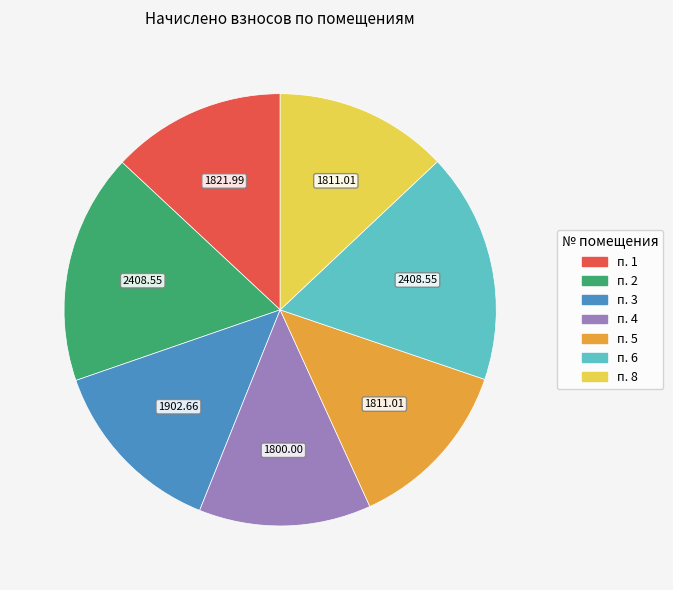

Does any single category account for the majority?

No